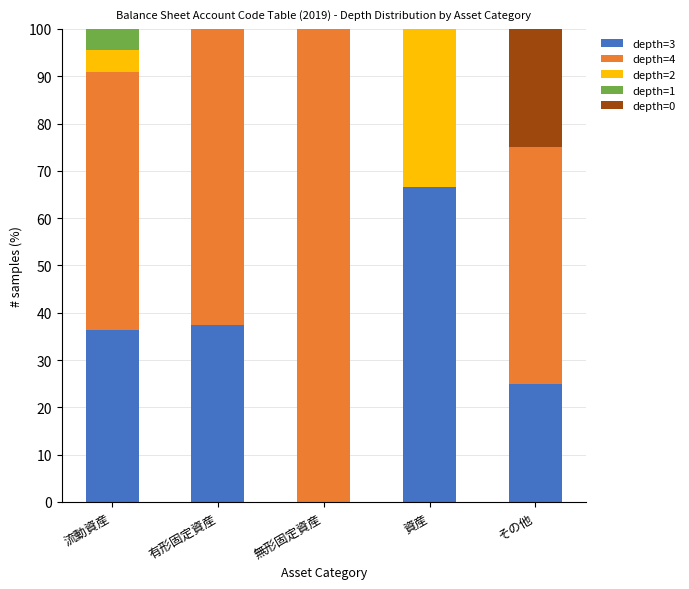

The depth=3 series shows 37.5 at 有形固定資産. True or false?

True